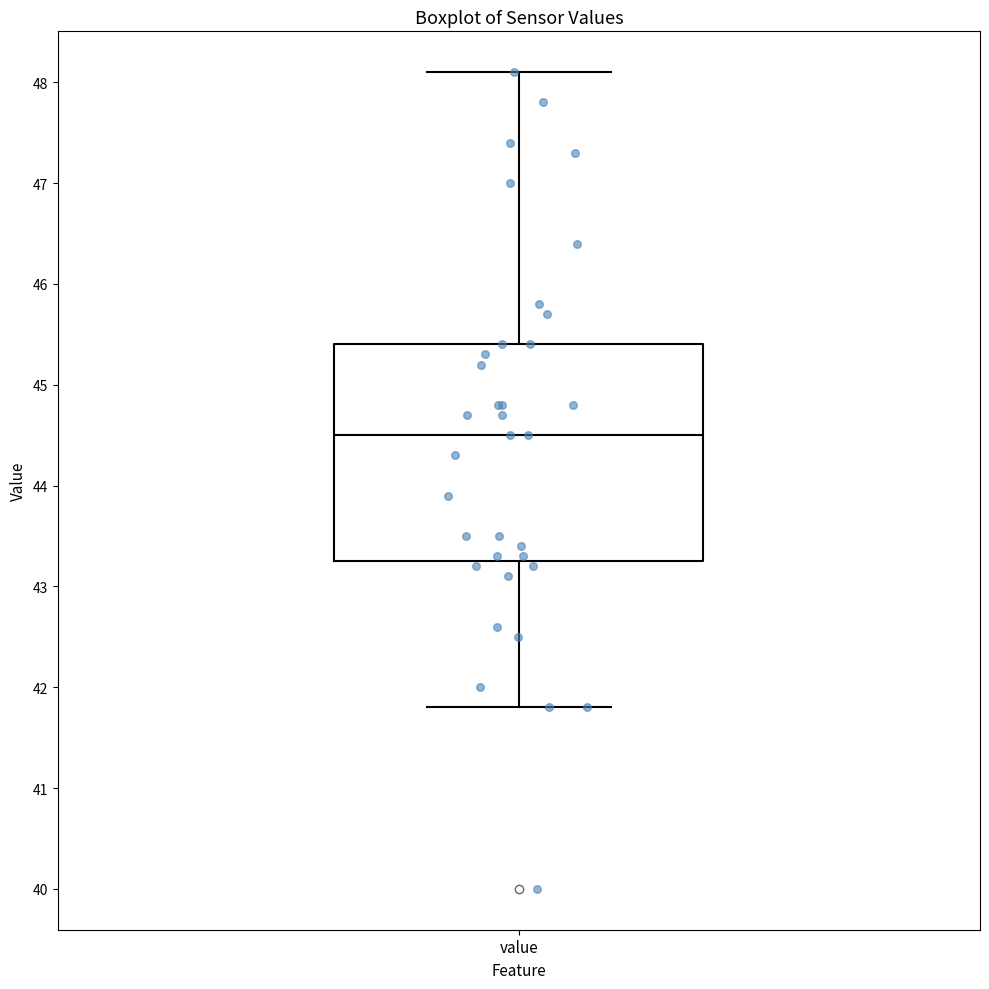

Read this box plot against the y-axis: the position of the median line, the range covered by the box, and the ends of both whiskers. The values are not printed on the chart, so give them approximately, as read against the axis.

median 44.5, box 43.3 to 45.4, whiskers 41.8 to 48.1